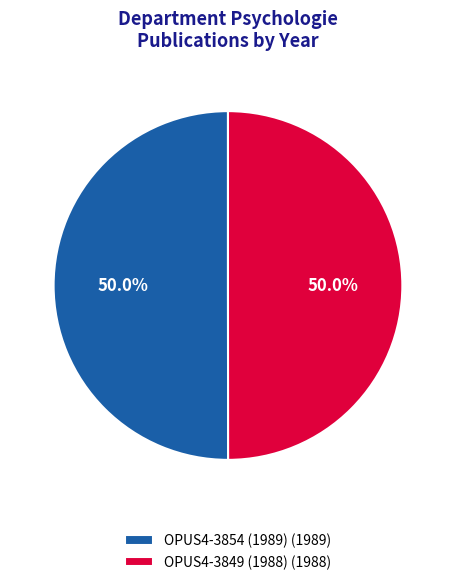

What is the total percentage of OPUS4-3854 (1989) (1989) and OPUS4-3849 (1988) (1988)?

100.0%